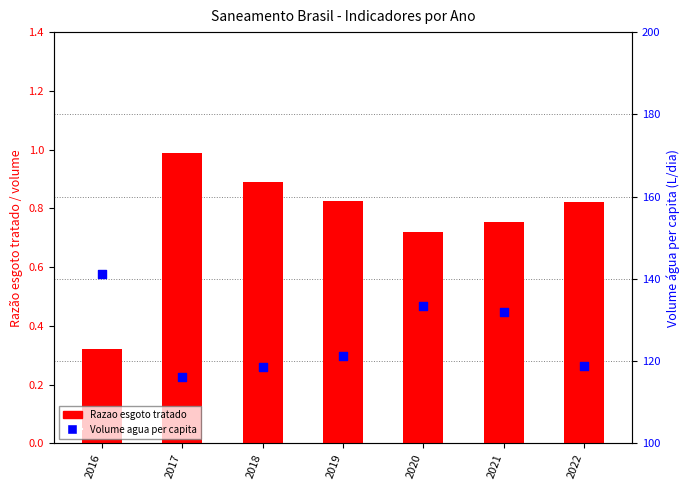

What is the total value across all series at 2016?

141.6